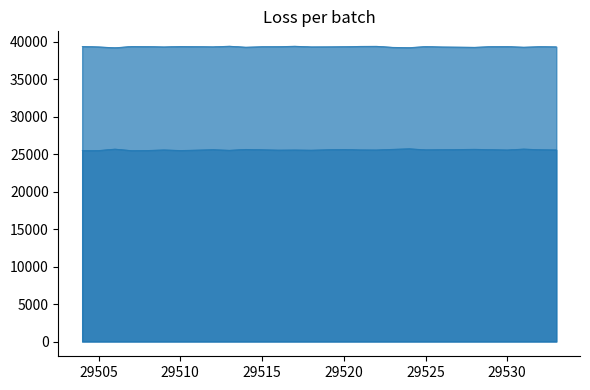

What is the value of the col_518_line point at the 24th from the left?

25627